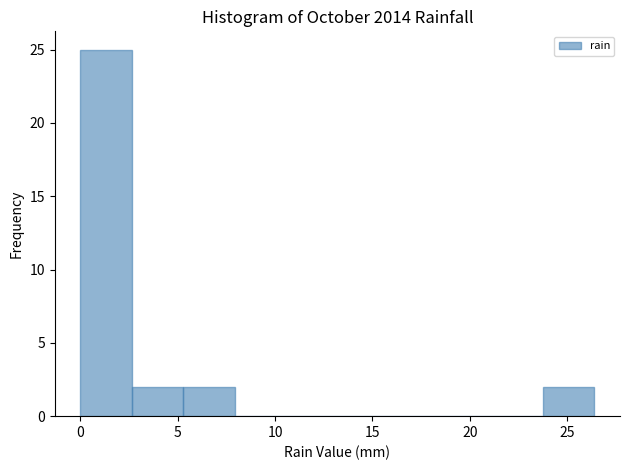

Reading left to right, list every bar in this chart as the range it spans on the x-axis followed by its height. Neither the bar edges nor the heights are printed on the chart, so give them approximately, as read against the axes.

0.0 to 2.5: 25
2.5 to 5.5: 2
5.5 to 8.0: 2
8.0 to 10.5: 0
10.5 to 13.0: 0
13.0 to 16.0: 0
16.0 to 18.5: 0
18.5 to 21.0: 0
21.0 to 24.0: 0
24.0 to 26.5: 2